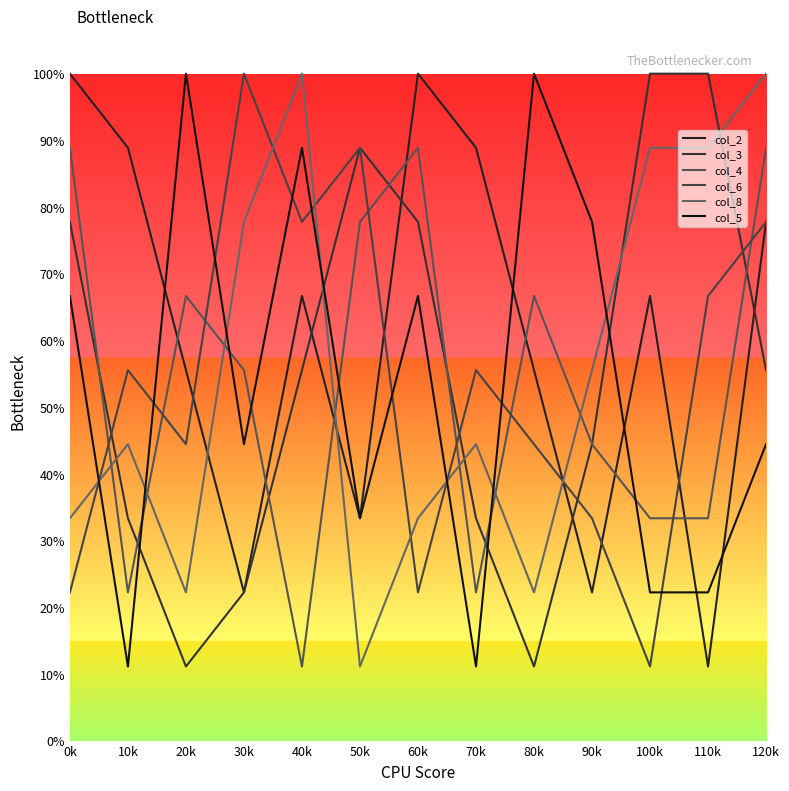

Which label corresponds to the largest value in the chart?

0k